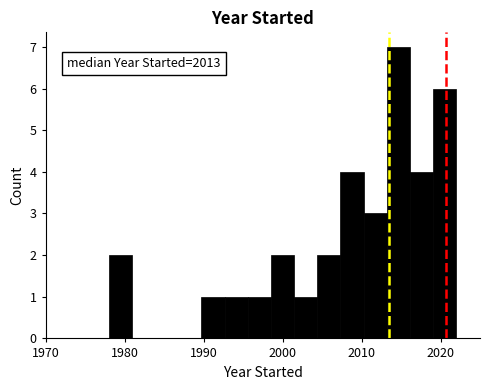

Around what value on the x-axis is the tallest bar? Give the approximate position of its centre, as read against the axis.

2015